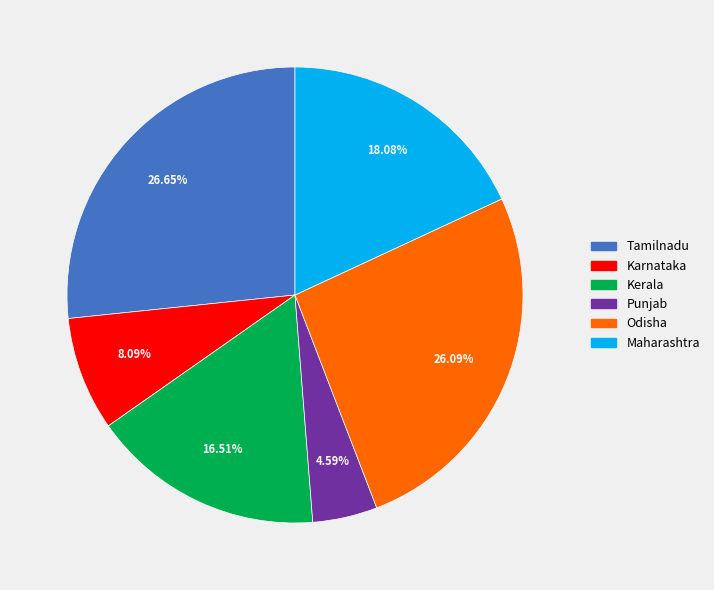

What is the total percentage of Punjab and Tamilnadu?

31.2%